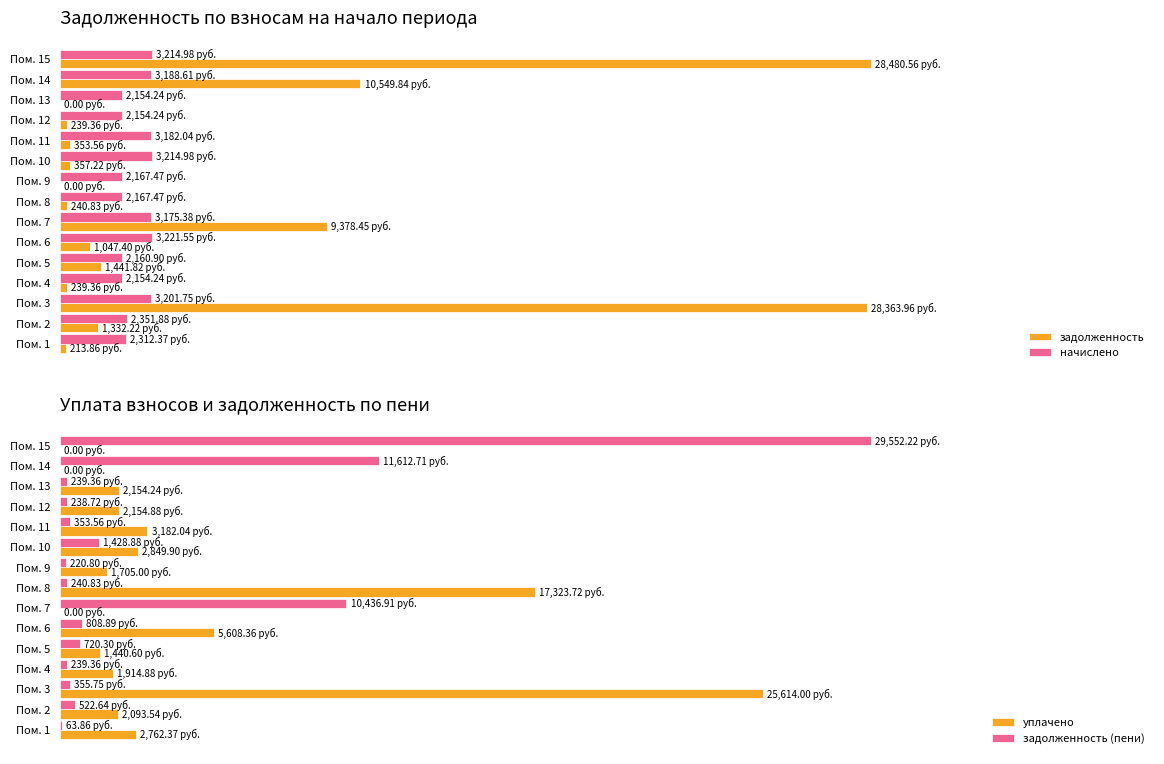

Are the bars grouped side by side (vs. stacked)?

Yes